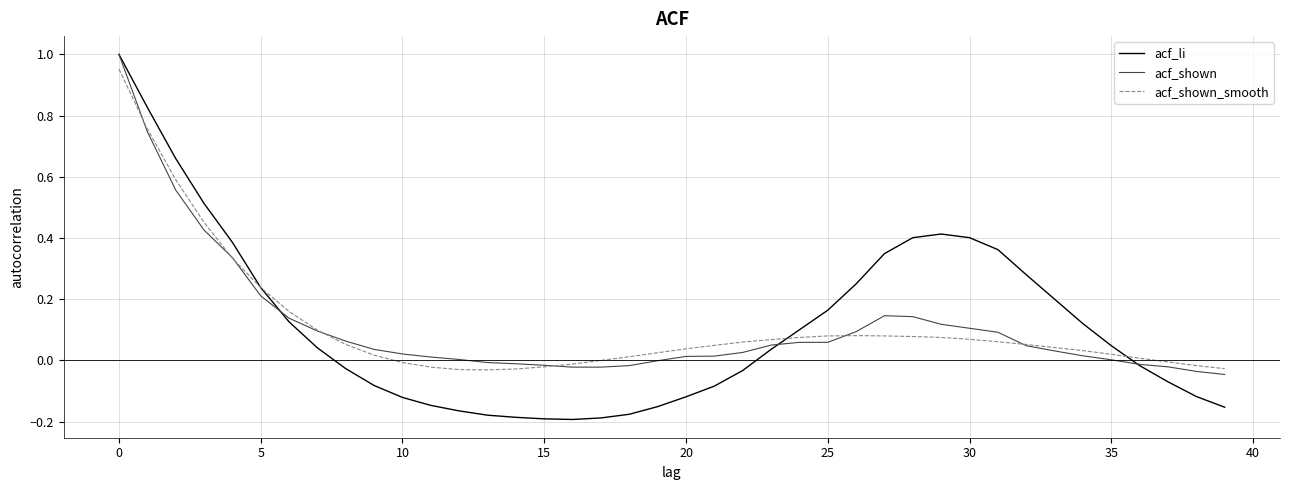

Which series has the widest spread of values?

acf_li